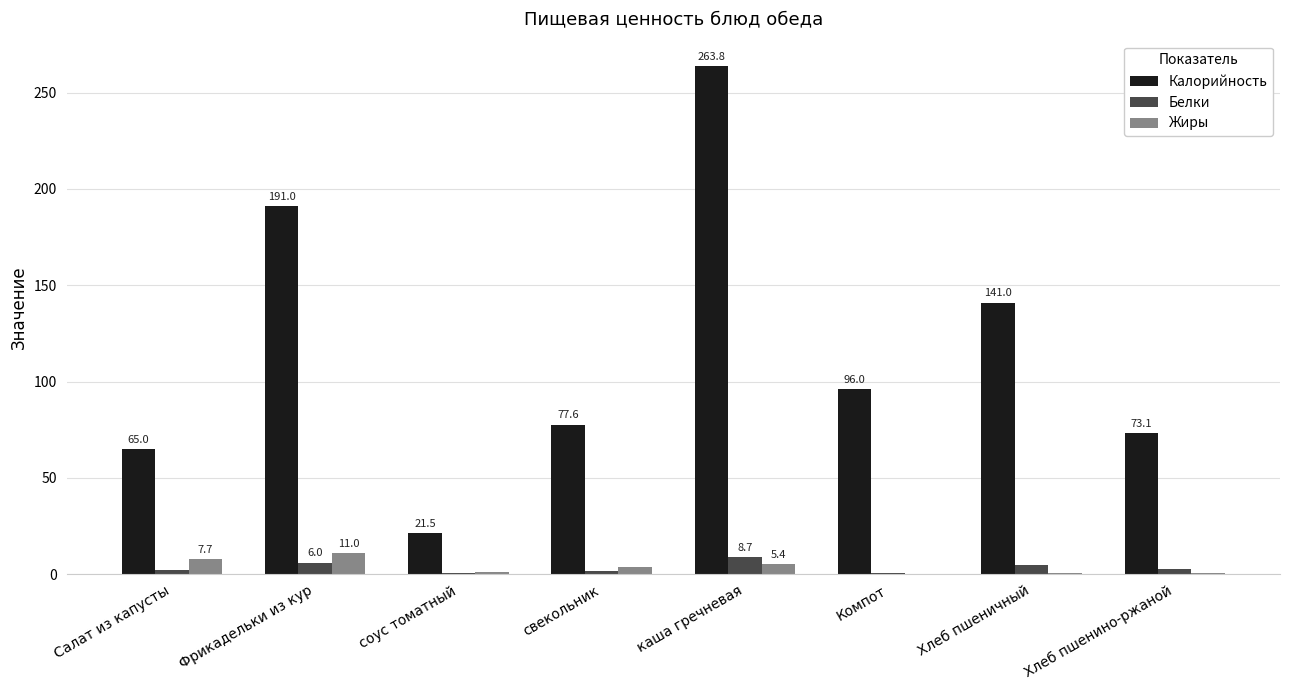

Between Салат из капусты and Компот, which series saw the biggest shift?

Калорийность